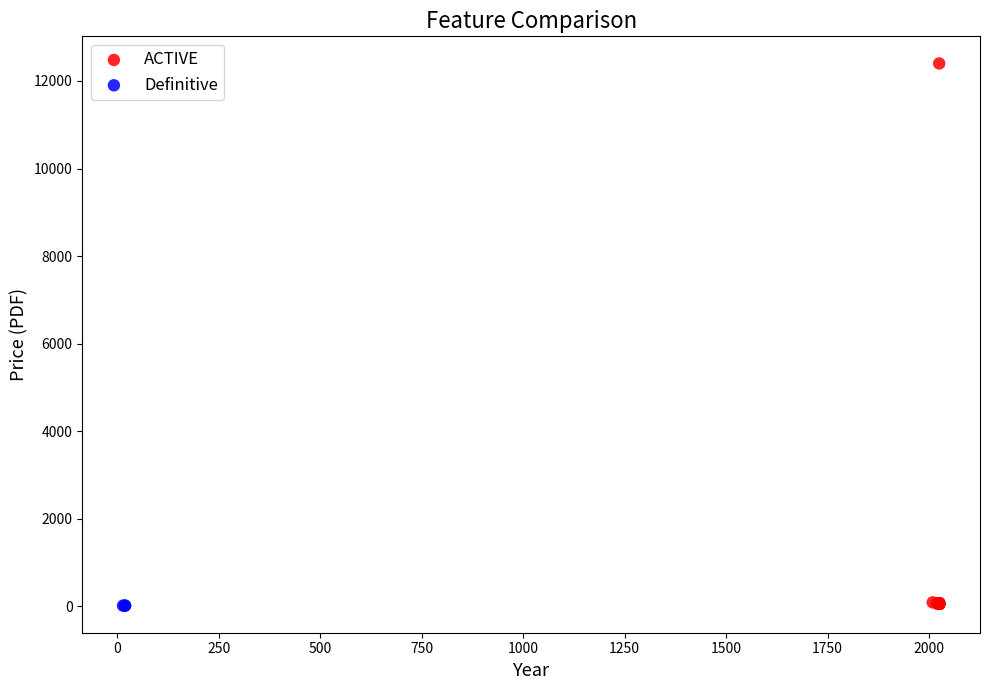

Which series contains the highest Y value?

ACTIVE